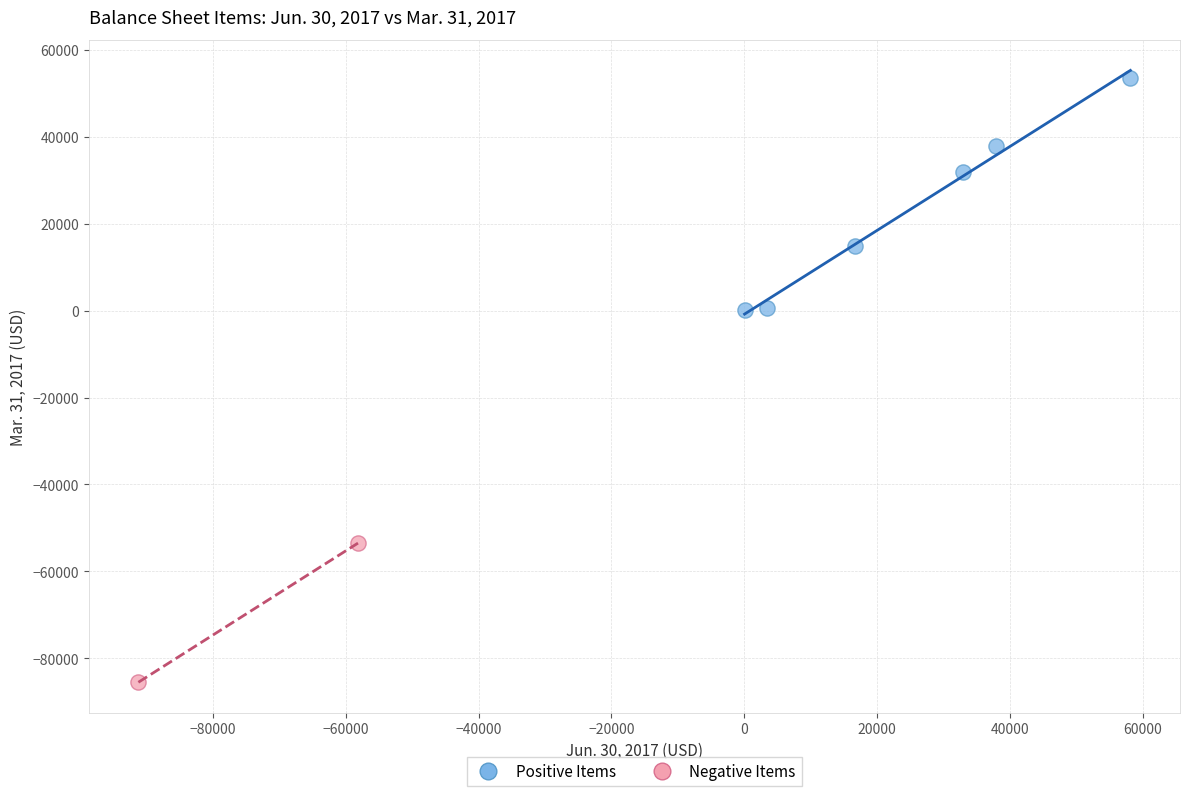

What are all the series names shown in the legend?

Positive Items, Negative Items